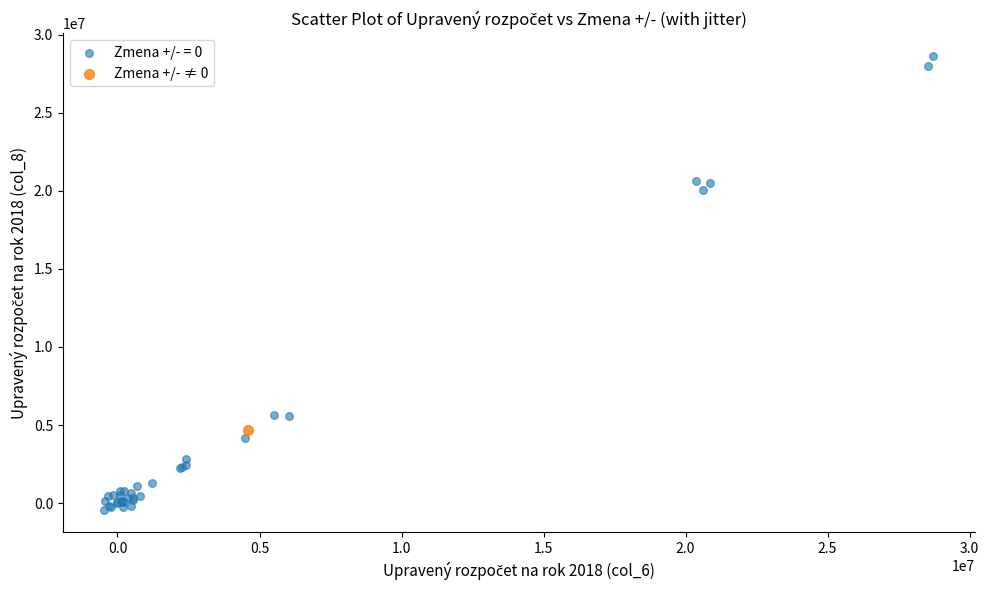

Which series reaches the minimum Y coordinate?

Zmena +/- = 0